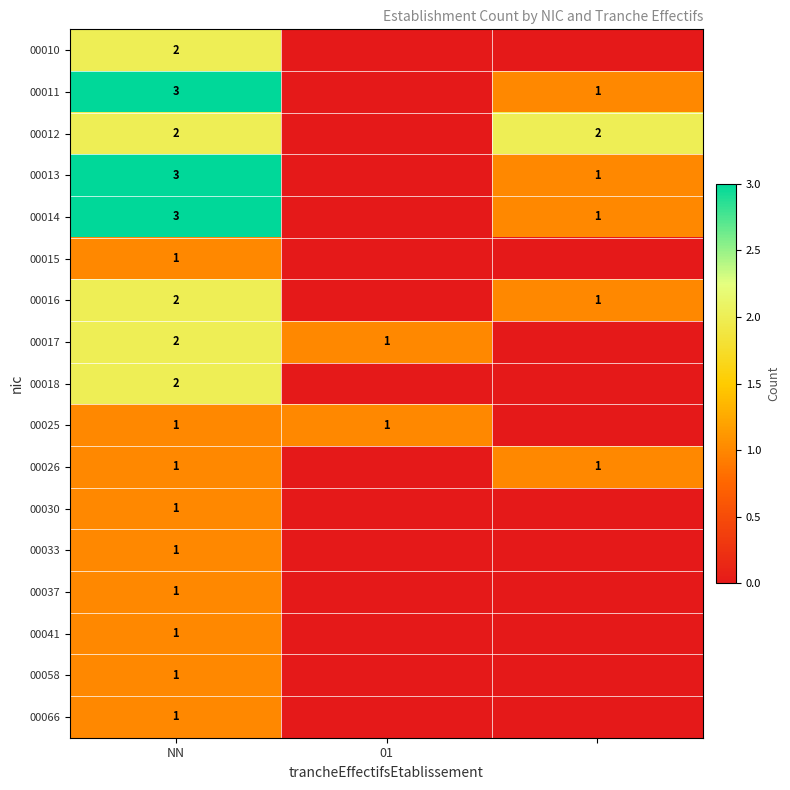

What is the total value across all series at NN?

28